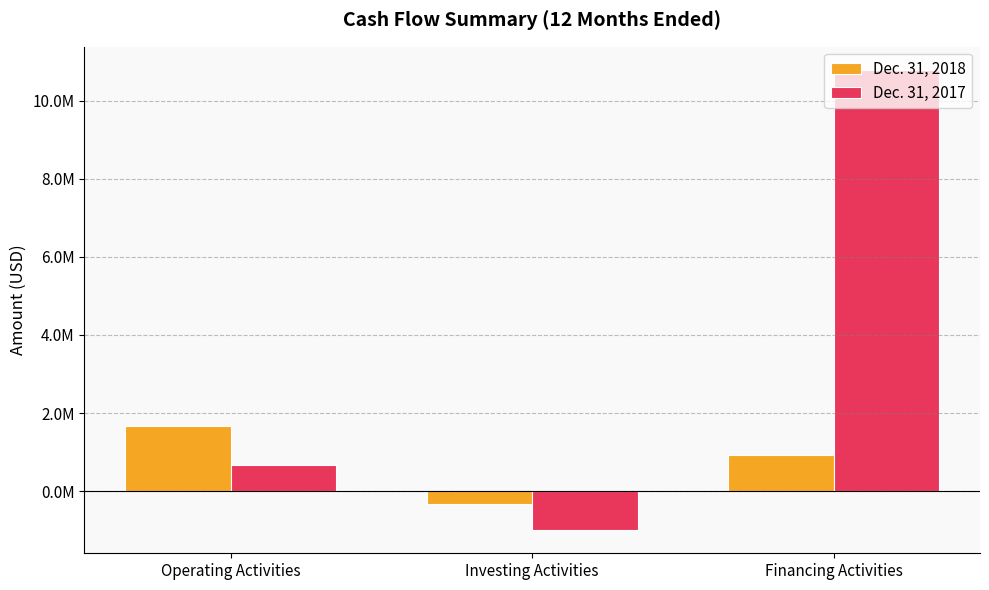

What are all the series names shown in the legend?

Dec. 31, 2018, Dec. 31, 2017